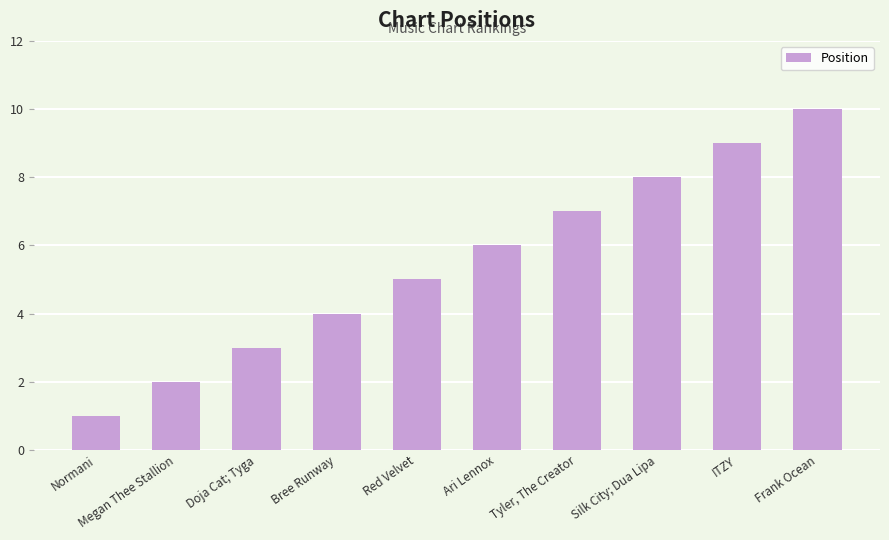

What is the ratio of the value at Silk City; Dua Lipa to the value at Normani?

8.0